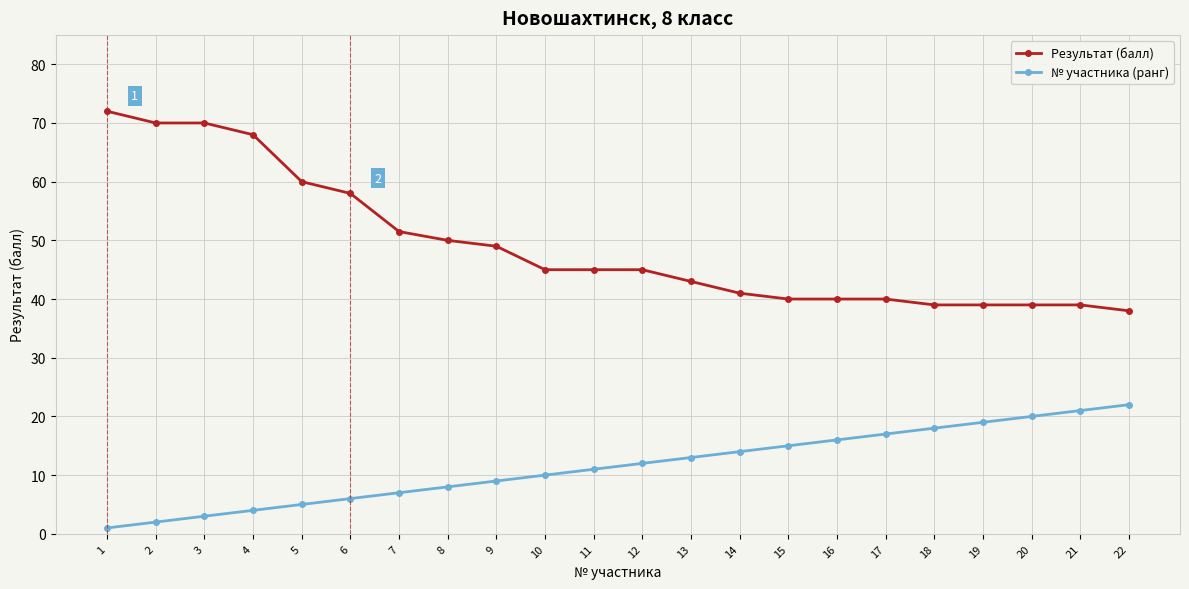

What is the value of the Результат (балл) point at the 6th from the left?

58.0